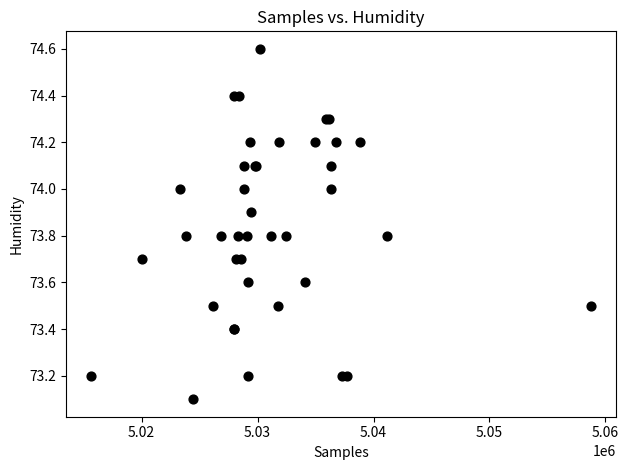

What Y value in the scatter plot is closest to 73?

73.1